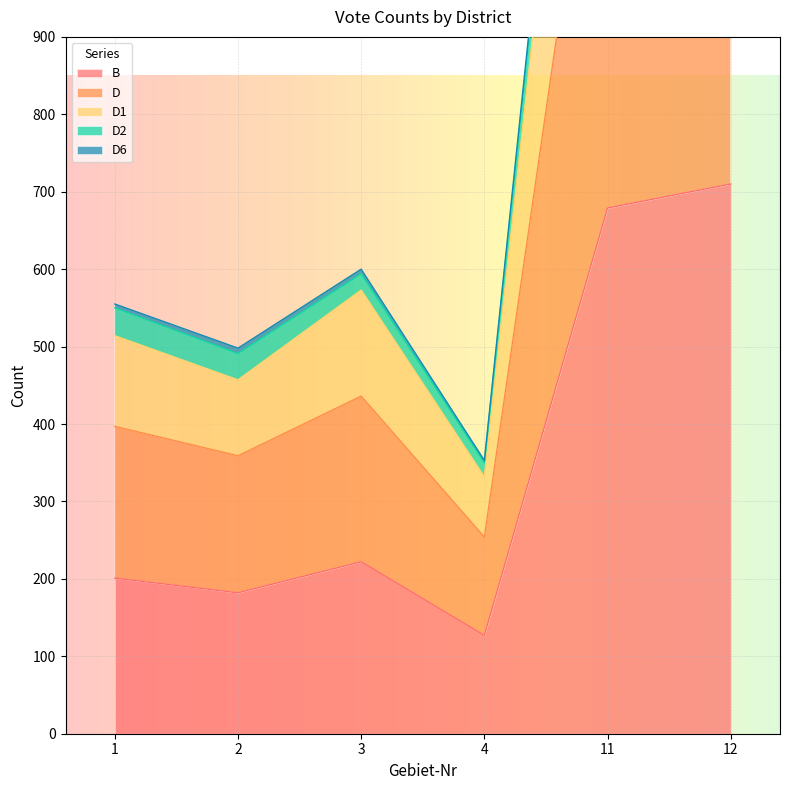

What is the value of the B point at the 6th from the left?

710